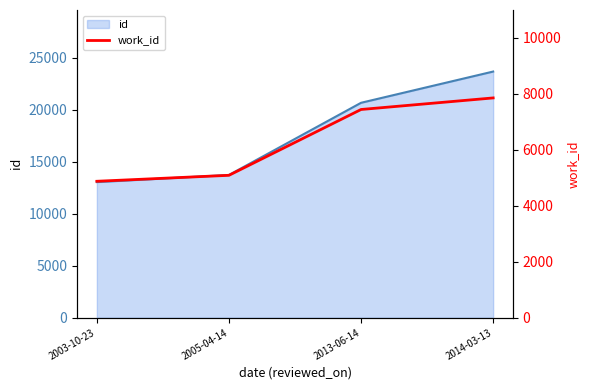

Approximately how many times larger is the value at 2005-04-14 compared to 2014-03-13?

0.6